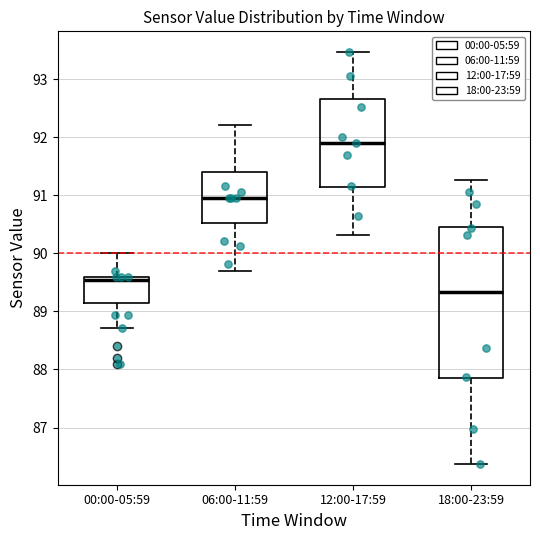

Reading left to right, transcribe this box plot: for each box, give where its median line is, the range the box spans, and where its two whiskers end, as read against the y-axis. The values are not printed on the chart, so give them approximately, as read against the axis.

00:00-05:59: median 89.5, box 89.1 to 89.6, whiskers 88.7 to 90.0
06:00-11:59: median 91.0, box 90.5 to 91.4, whiskers 89.7 to 92.2
12:00-17:59: median 91.9, box 91.1 to 92.7, whiskers 90.3 to 93.5
18:00-23:59: median 89.3, box 87.8 to 90.5, whiskers 86.4 to 91.3